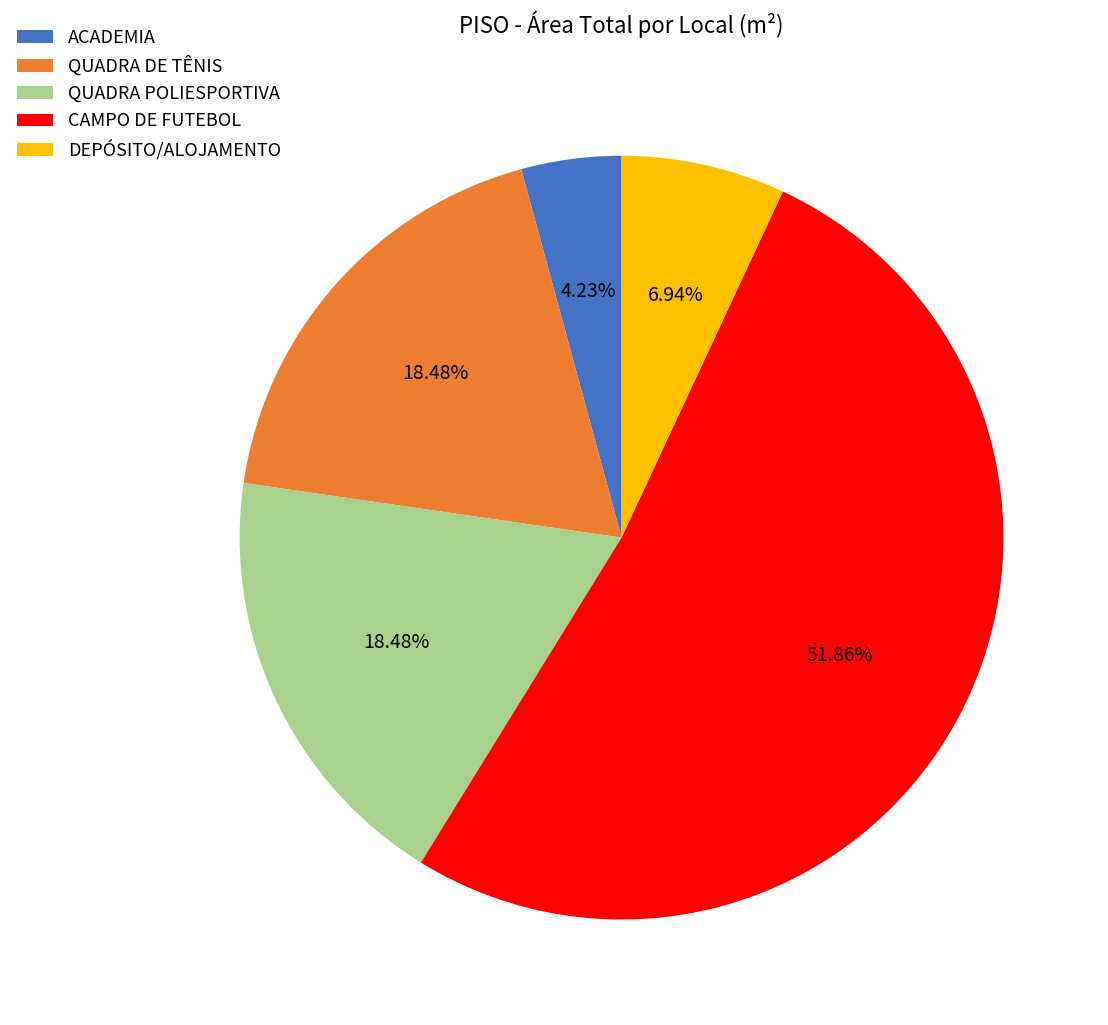

What is the total percentage of ACADEMIA and CAMPO DE FUTEBOL?

56.1%